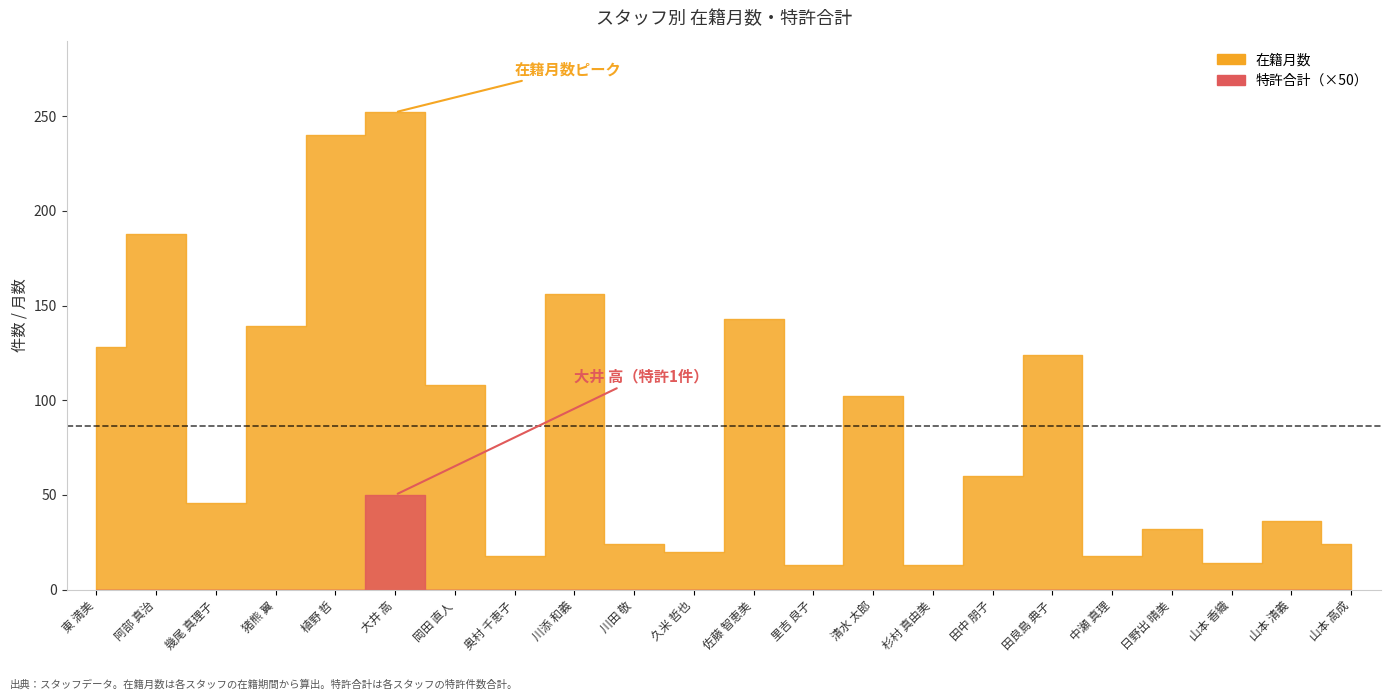

What is the difference between the maximum and minimum values?

239